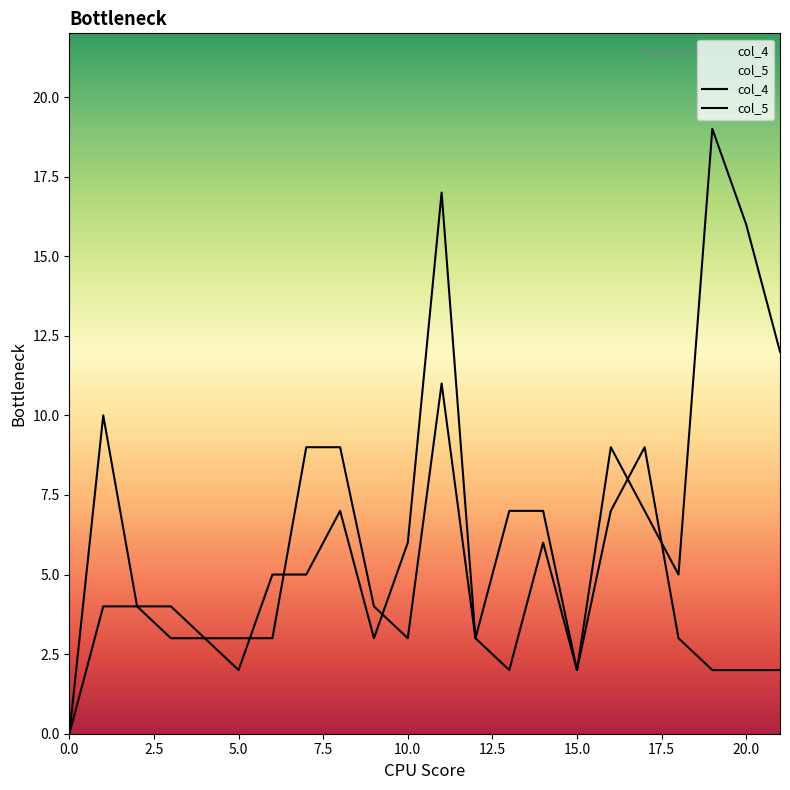

Reading left to right, transcribe all the data shown in this chart.

col_4: 0	10	4	4	3	3	3	9	9	4	3	11	3	7	7	2	7	9	3	2	2	2
col_5: 0	4	4	3	3	2	5	5	7	3	6	17	3	2	6	2	9	7	5	19	16	12